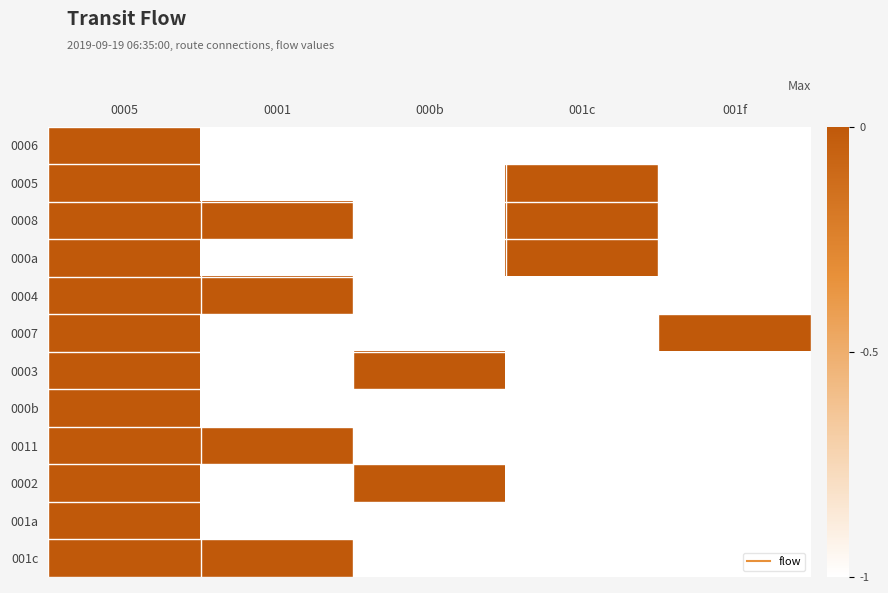

Between 0001 and 000b, which is larger?

0001